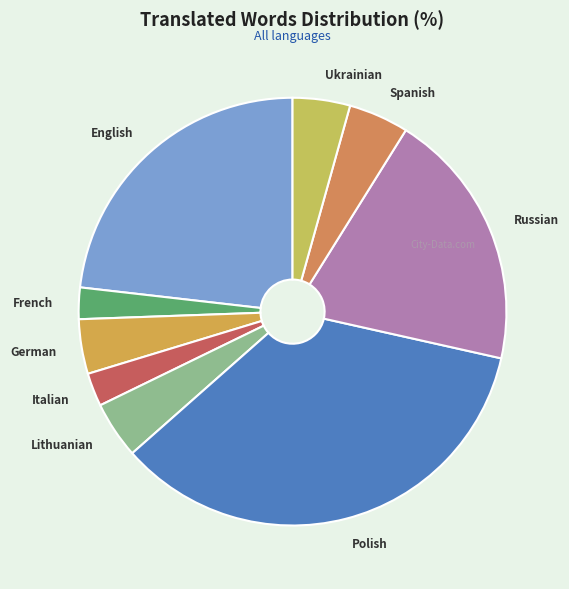

Is French the majority of the pie?

No